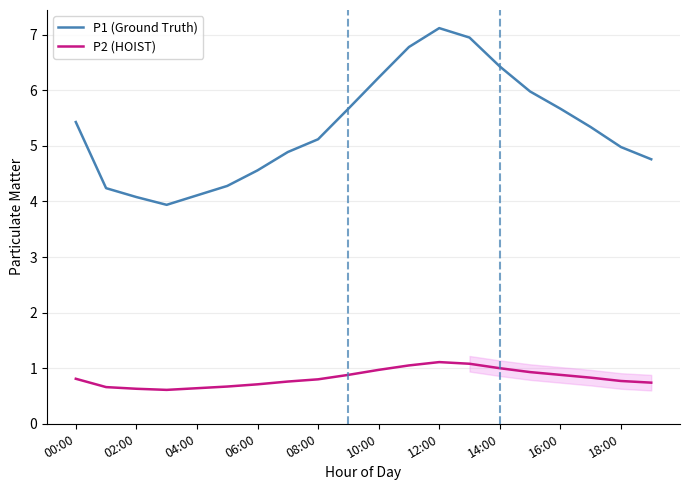

True or false: P1 (Ground Truth) and P2 (HOIST) cross at least once.

False